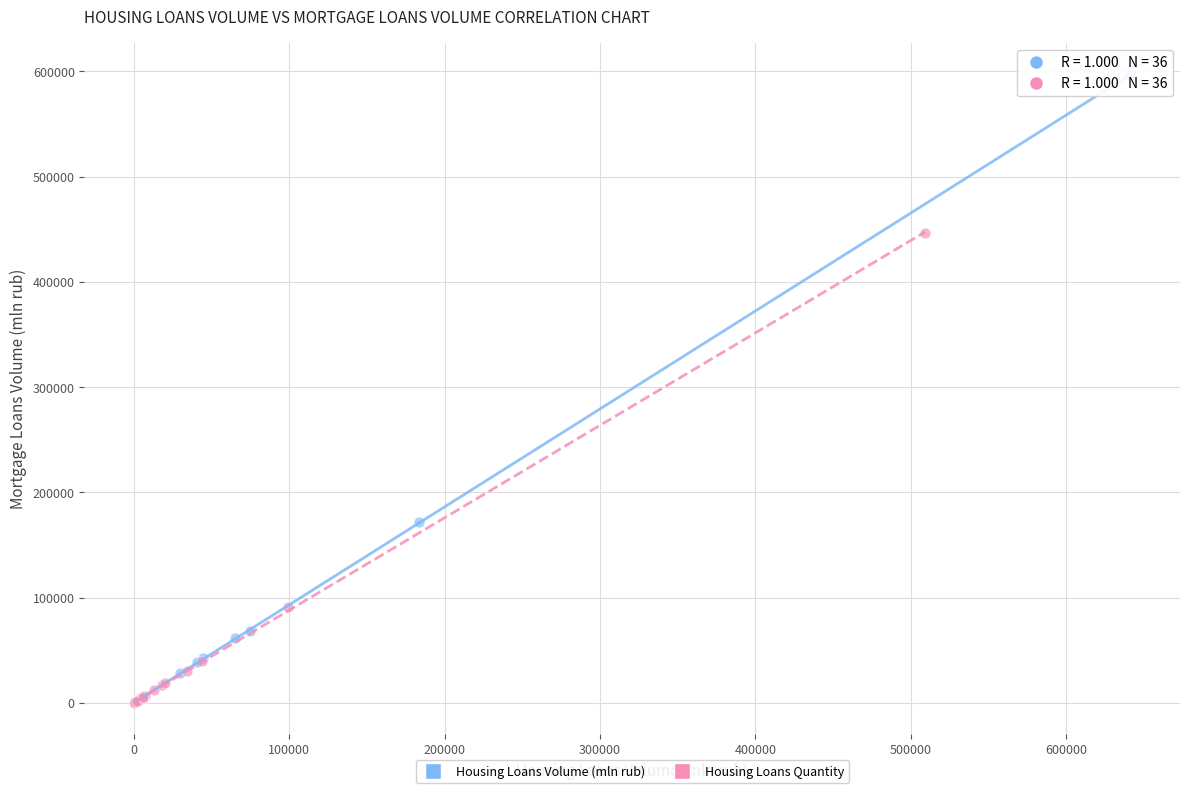

Which series has the largest Y range (max minus min)?

Housing Loans Volume (mln rub)